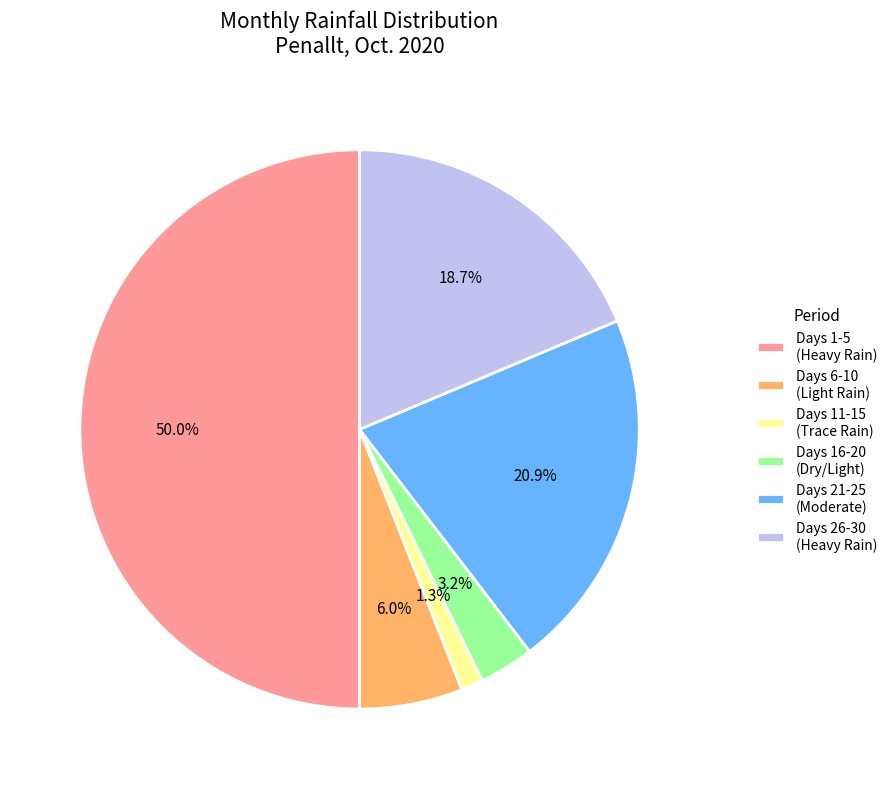

What is the smallest slice in the pie chart?

Days 11-15 (Trace Rain)